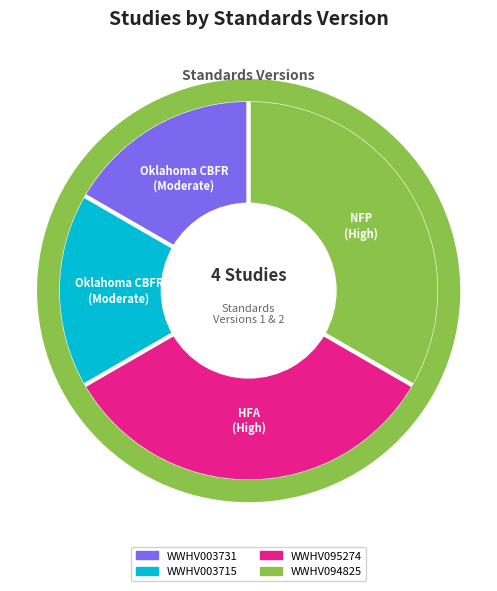

Do WWHV003715 and WWHV003731 together represent more than half of the pie?

No